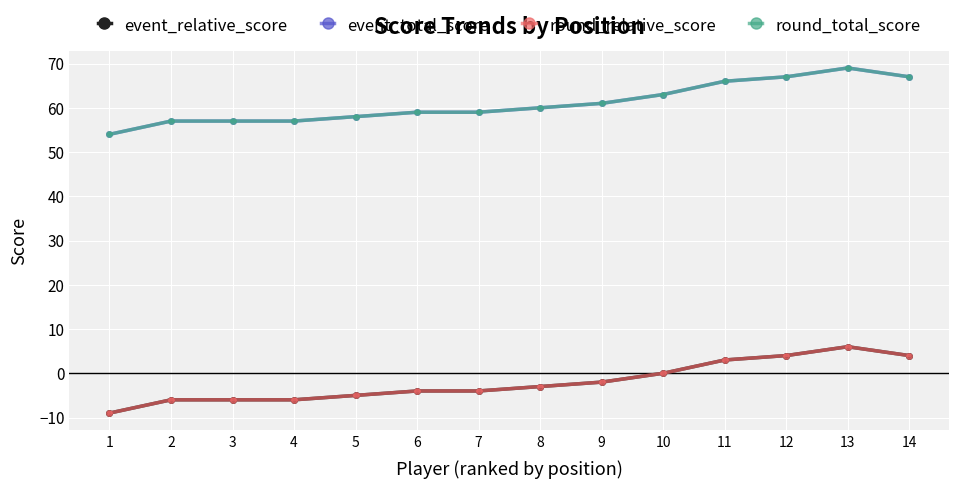

At which category is the sum across all series the highest?

13